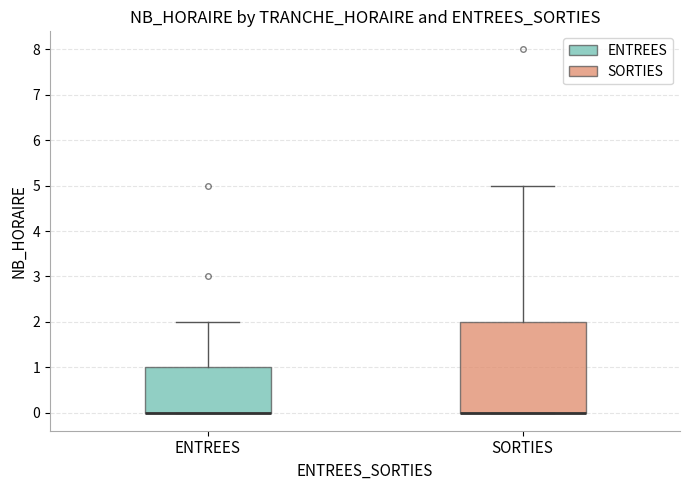

Where does the upper whisker of the box for ENTREES end on the y-axis? The values are not printed on the chart, so give them approximately, as read against the axis.

2